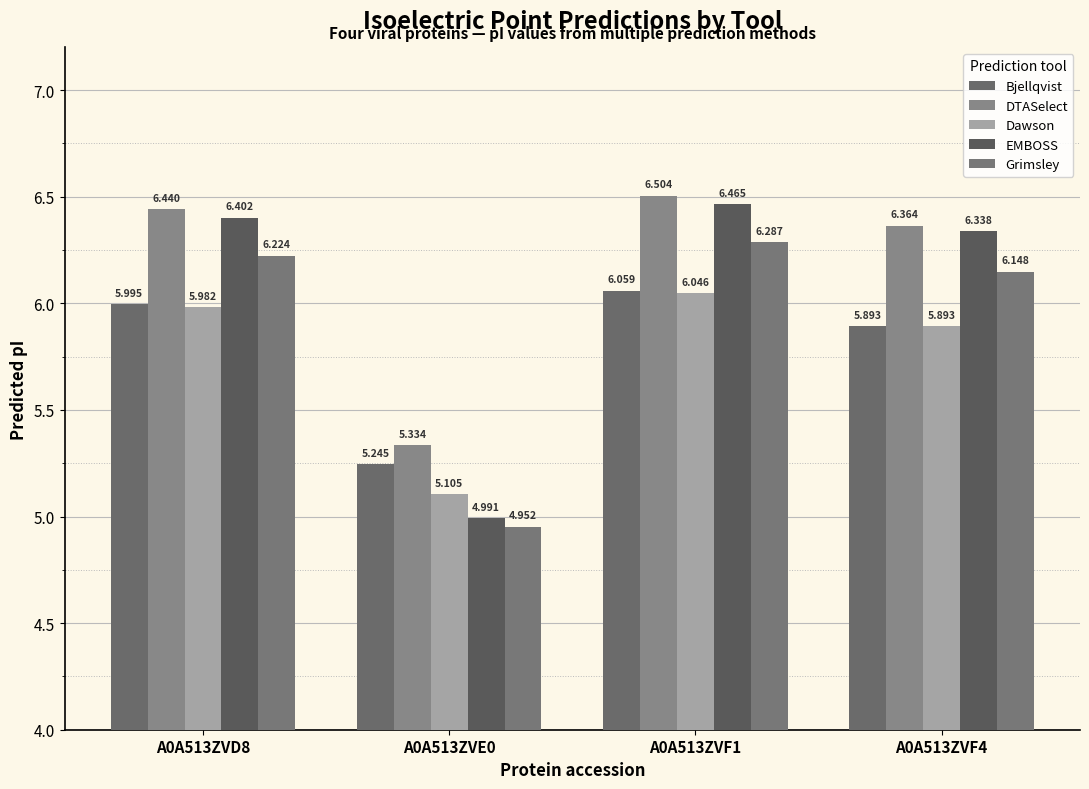

The value of Grimsley at A0A513ZVE0 is 3.1. True or false?

False